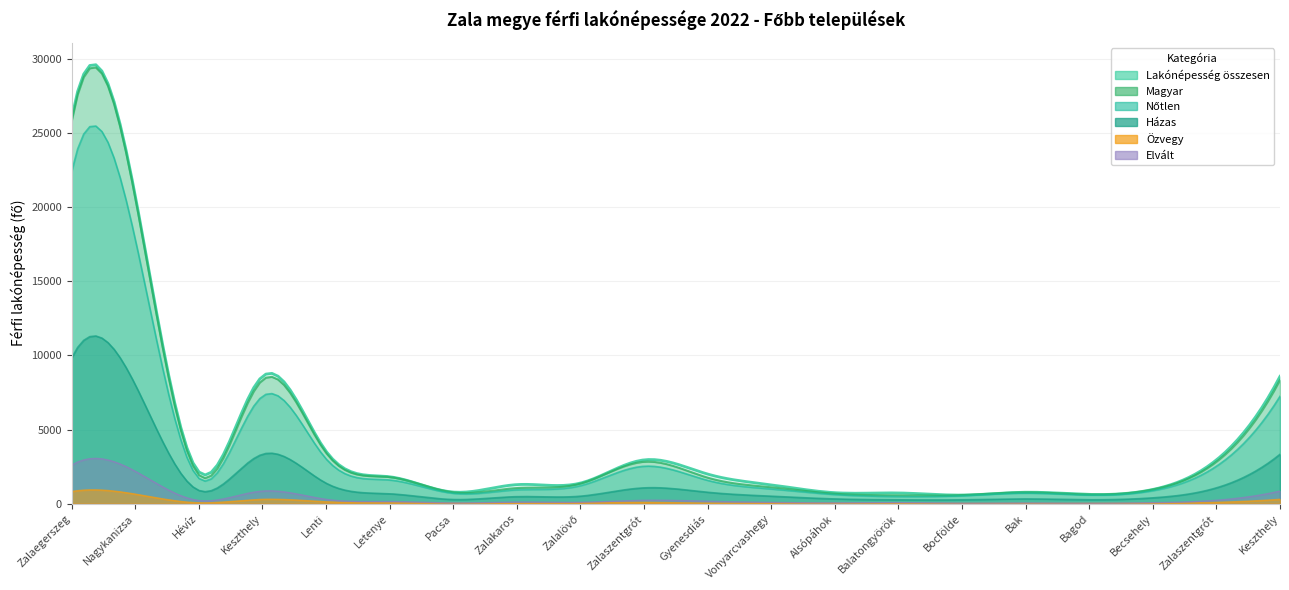

True or false: Házas and Magyar cross at least once.

False